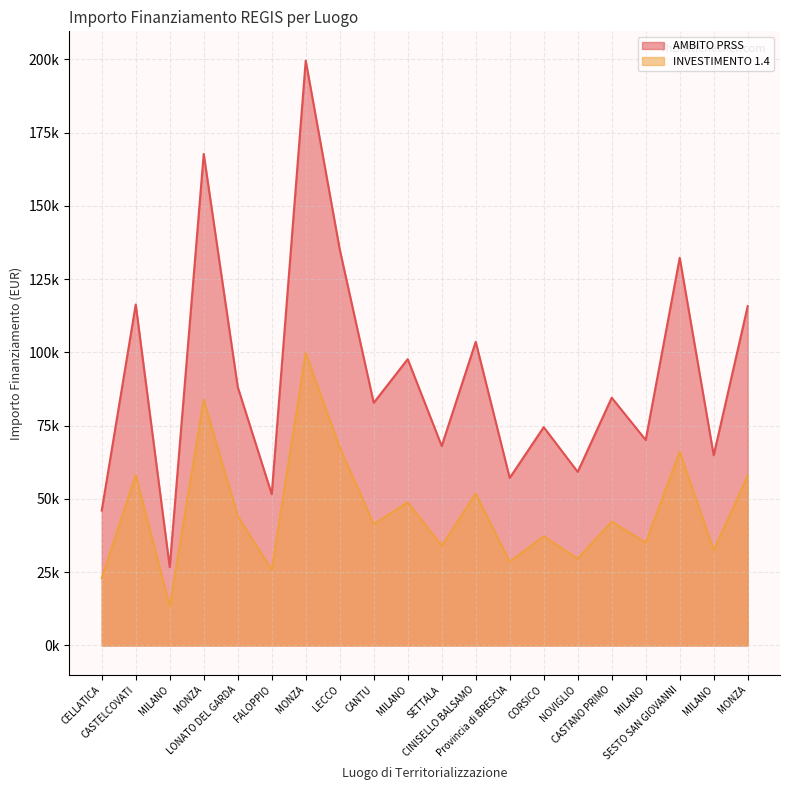

How many values in the AMBITO PRSS series are below 84538?

10